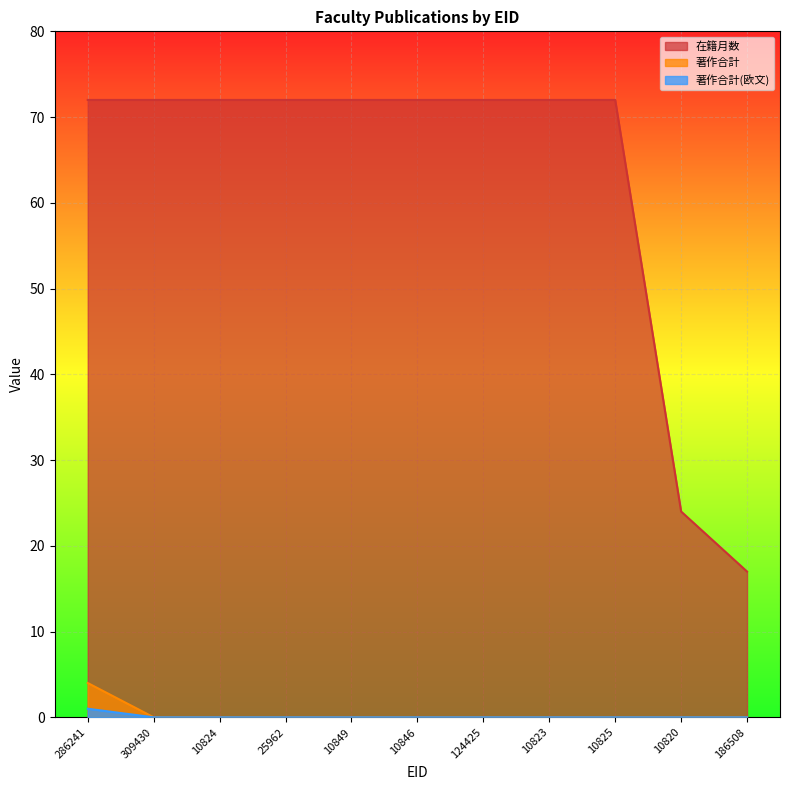

What is the maximum value for 著作合計(欧文)?

1